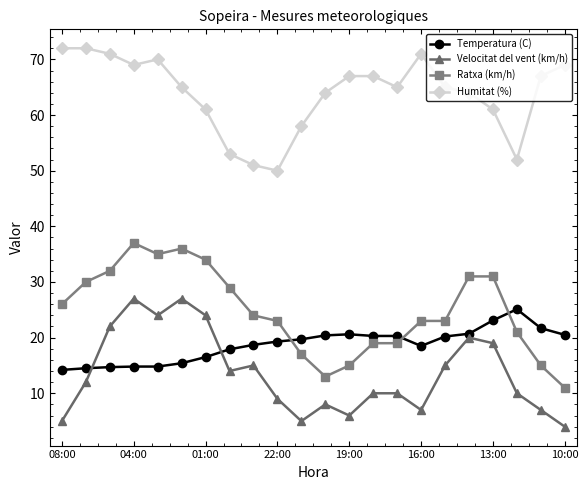

True or false: Velocitat del vent (km/h) and Ratxa (km/h) intersect in this chart.

False